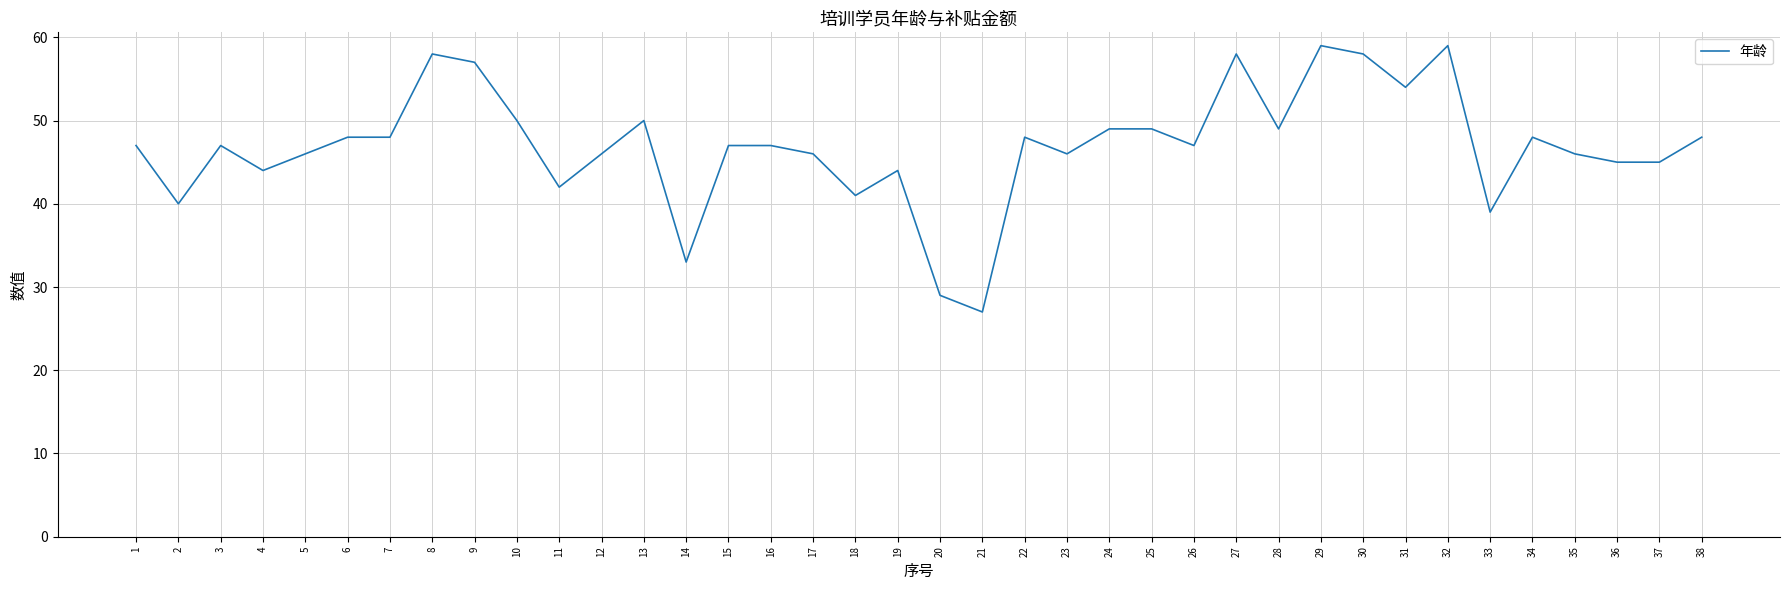

Between 2 and 8, which is larger?

8